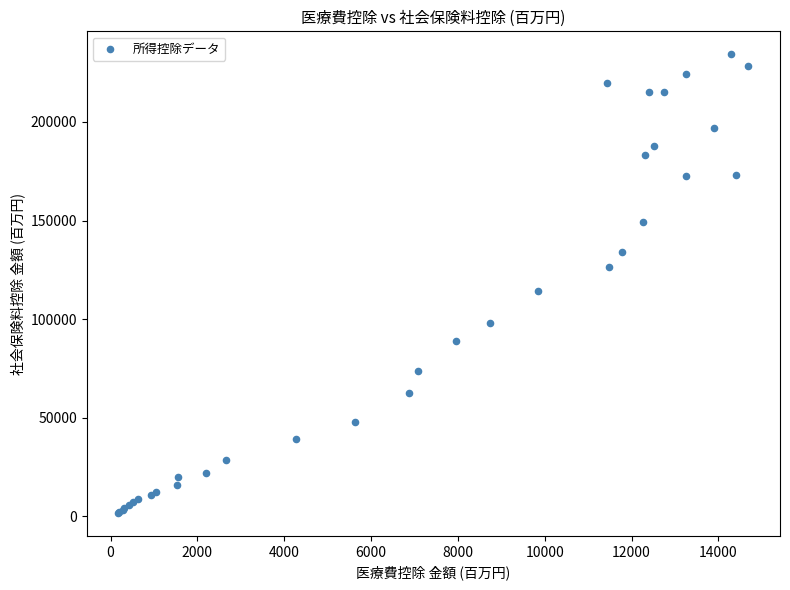

What Y value in the scatter plot is closest to 118041?

114048